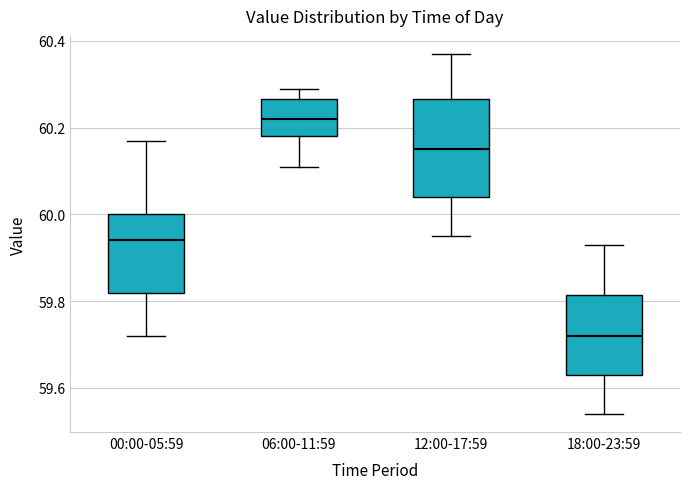

Reading left to right, read every box against the y-axis: the position of its median line, the range the box covers, and the ends of its whiskers. The values are not printed on the chart, so give them approximately, as read against the axis.

00:00-05:59: median 59.94, box 59.82 to 60.00, whiskers 59.72 to 60.18
06:00-11:59: median 60.22, box 60.18 to 60.26, whiskers 60.12 to 60.30
12:00-17:59: median 60.16, box 60.04 to 60.26, whiskers 59.96 to 60.38
18:00-23:59: median 59.72, box 59.64 to 59.82, whiskers 59.54 to 59.94